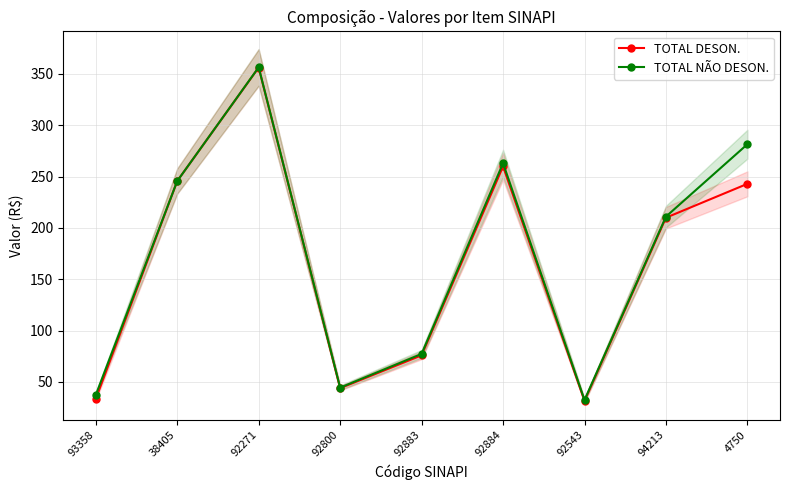

What is the label of the 3rd point from the right?

92543